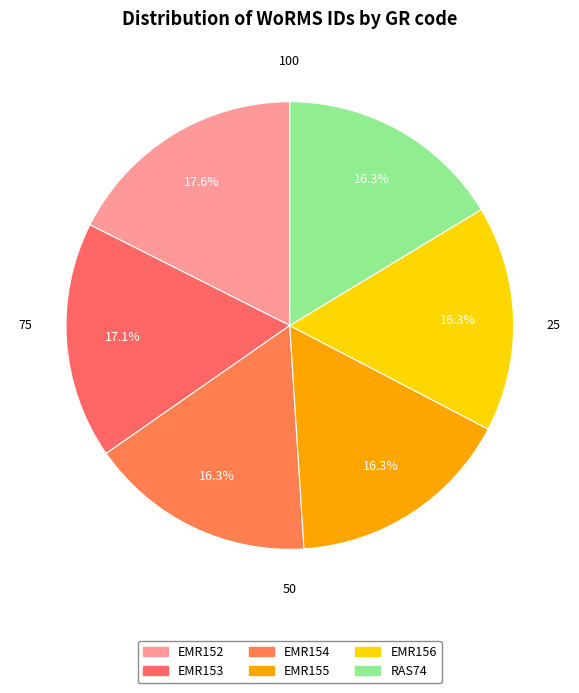

What is the total percentage of EMR155 and EMR154?

32.7%